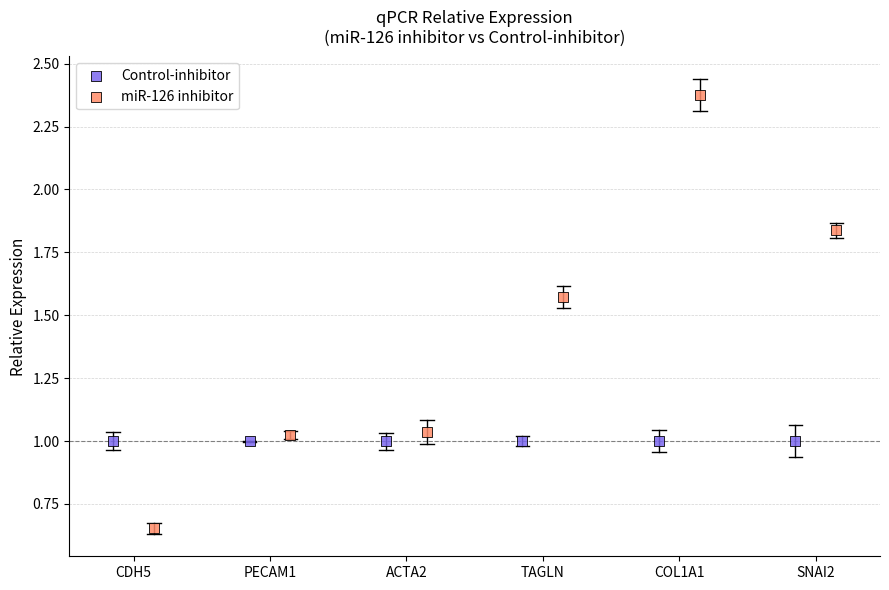

Which series contains the highest Y value?

miR-126 inhibitor